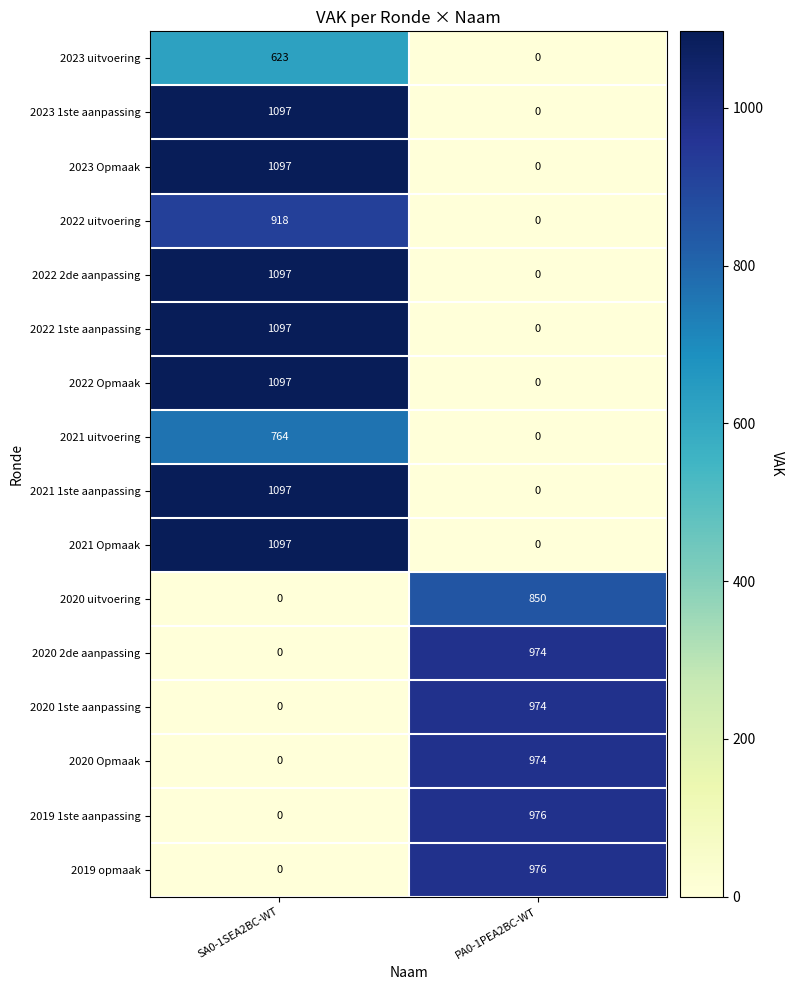

Where is 2020 uitvoering nearest to the value 425?

SA0-1SEA2BC-WT